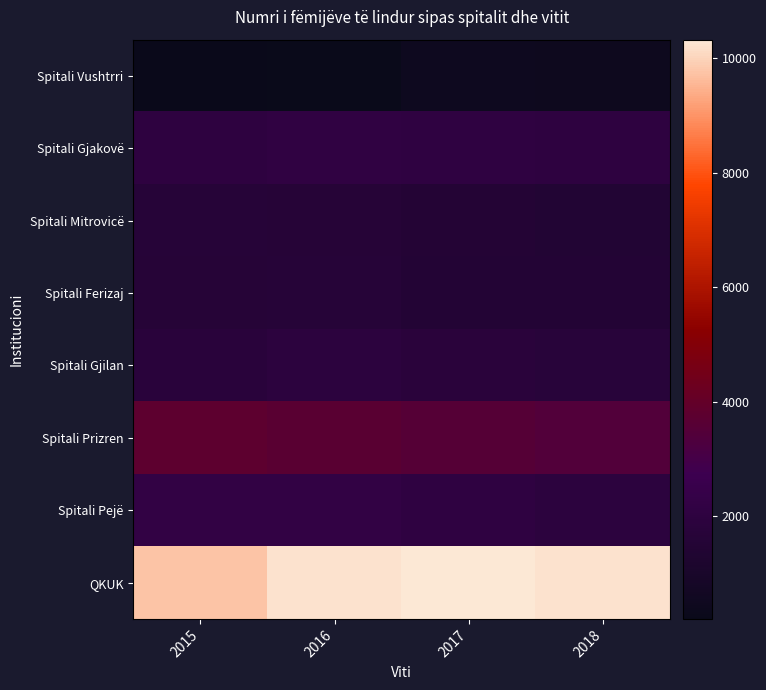

What is the minimum value shown in the chart?

204